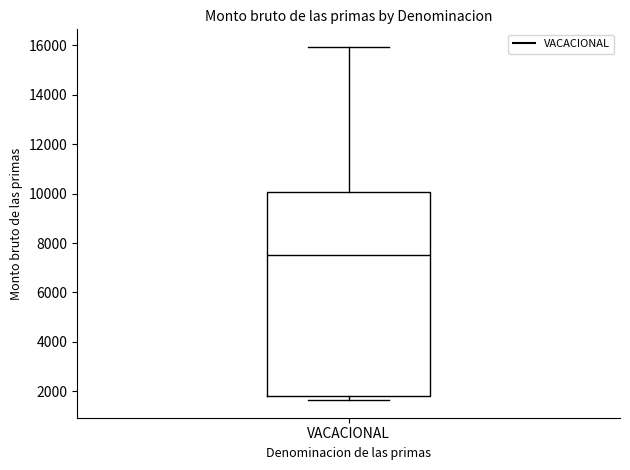

Where does the median line of the box for VACACIONAL sit on the y-axis? The values are not printed on the chart, so give them approximately, as read against the axis.

7600